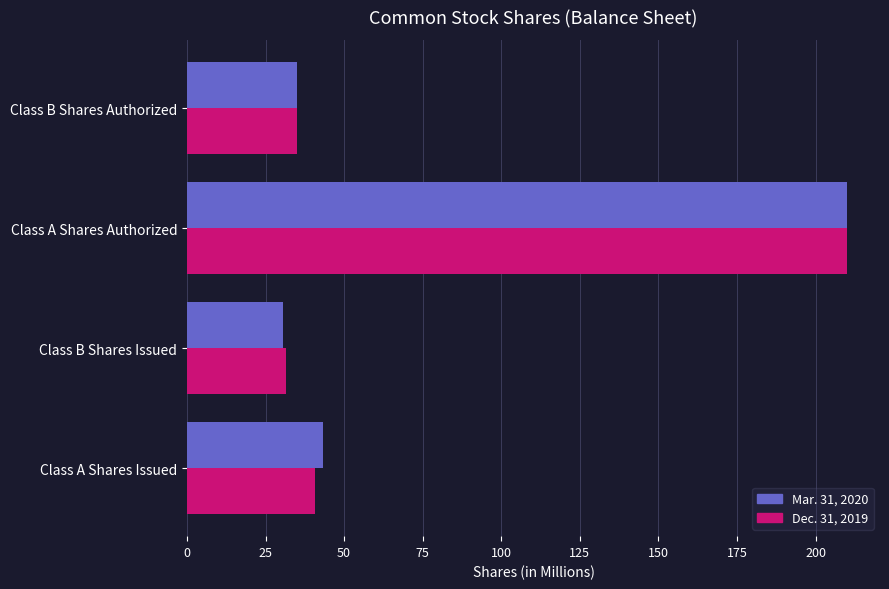

What is the greatest value displayed?

210.0